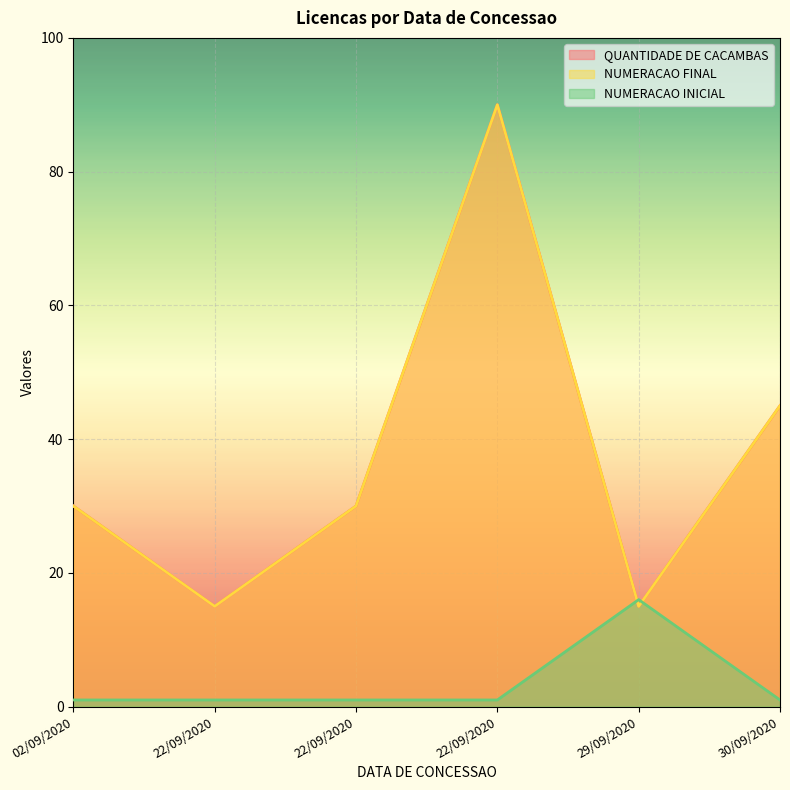

Count the number of categories in the chart.

6